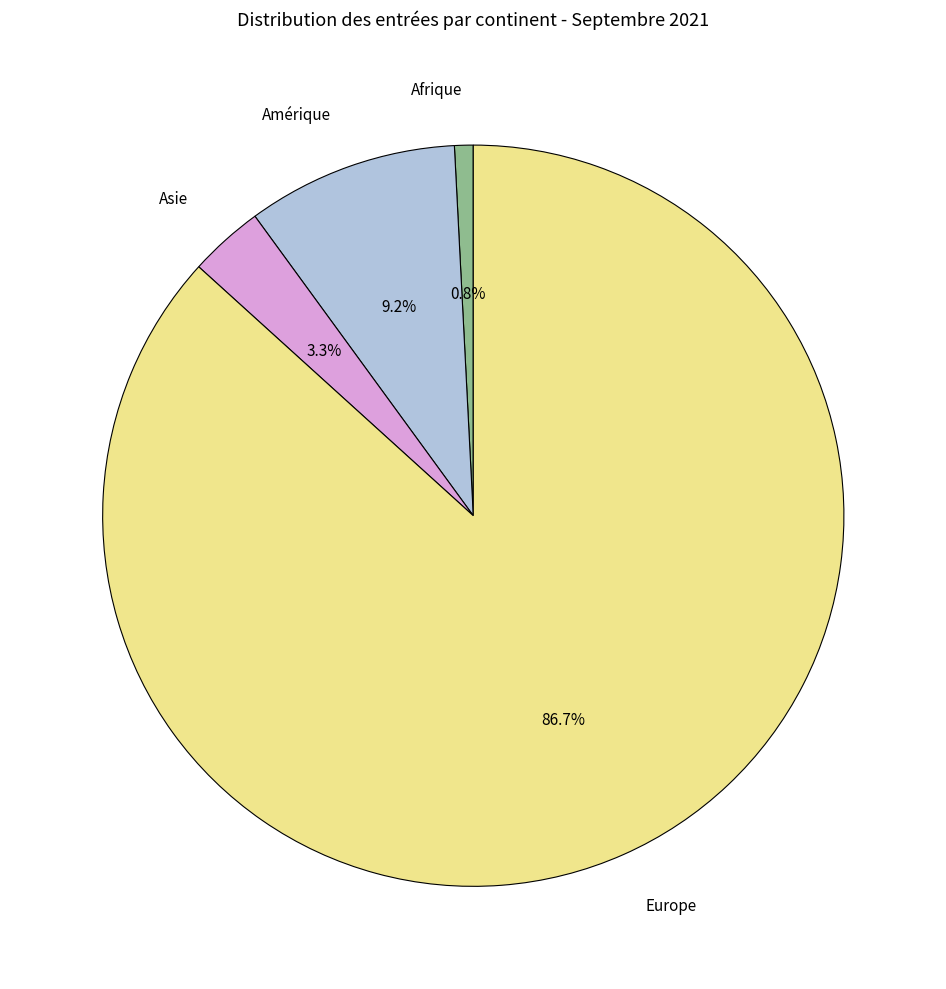

Does any single category account for the majority?

Yes